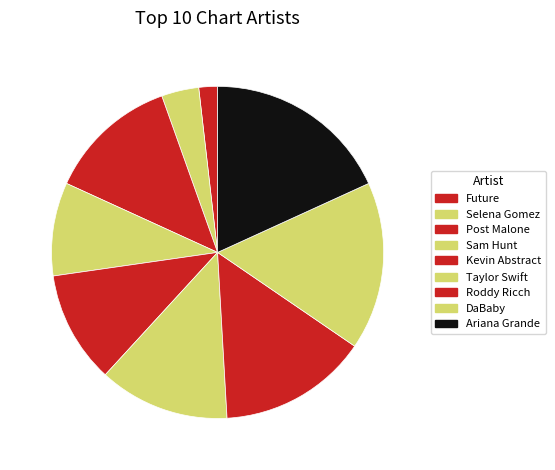

What is the smallest slice in the pie chart?

Future